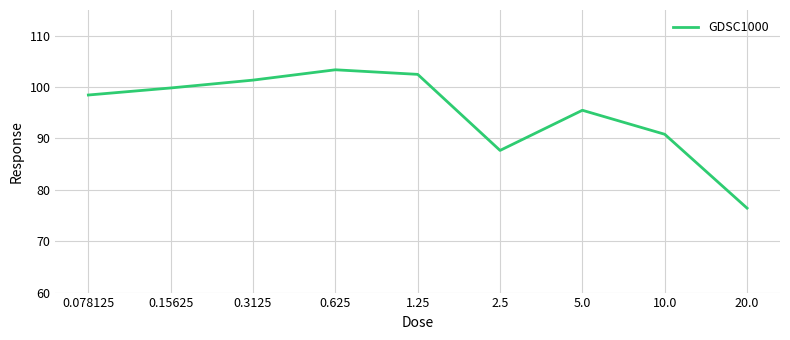

Reading right to left, list all the values displayed in this chart.

76.4	90.8	95.5	87.7	102.5	103.4	101.4	99.8	98.5